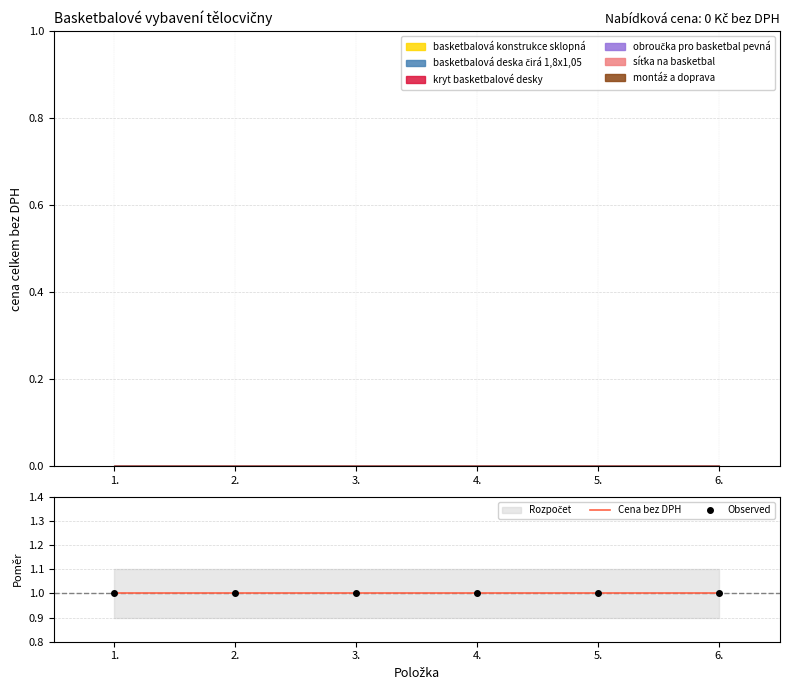

True or false: Observed and Cena bez DPH cross at least once.

False